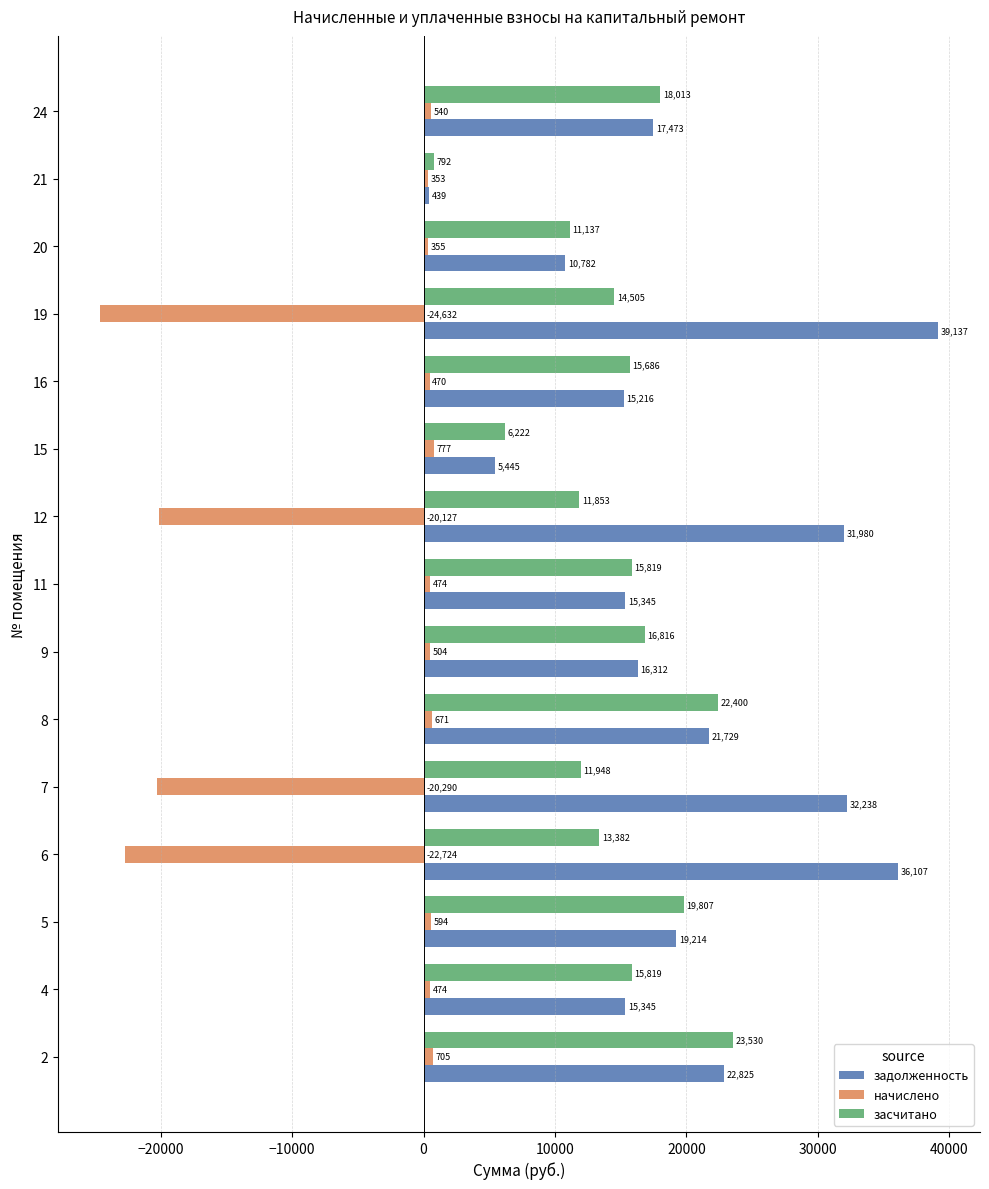

What is the maximum value shown in the chart?

39137.0